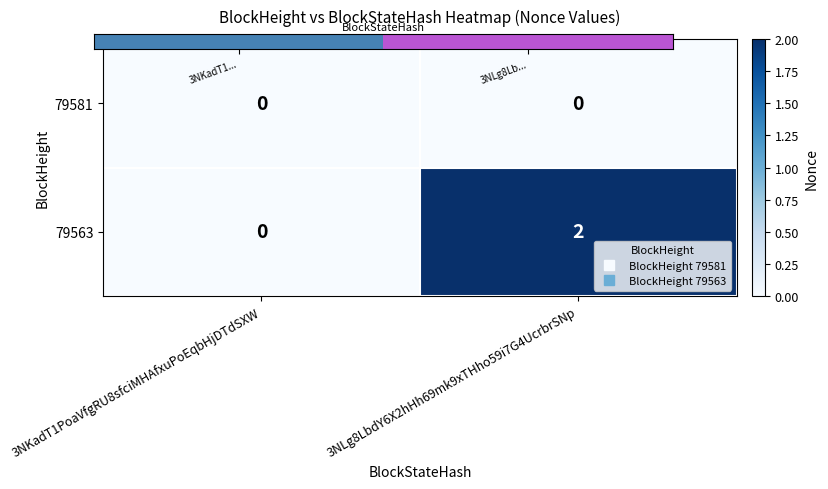

Reading right to left, extract all data points from this chart.

79581: 3NLg8LbdY6X2hHh69mk9xTHho59i7G4UcrbrSNp=0	3NKadT1PoaVfgRU8sfciMHAfxuPoEqbHjDTdSXW=0
79563: 3NLg8LbdY6X2hHh69mk9xTHho59i7G4UcrbrSNp=2	3NKadT1PoaVfgRU8sfciMHAfxuPoEqbHjDTdSXW=0